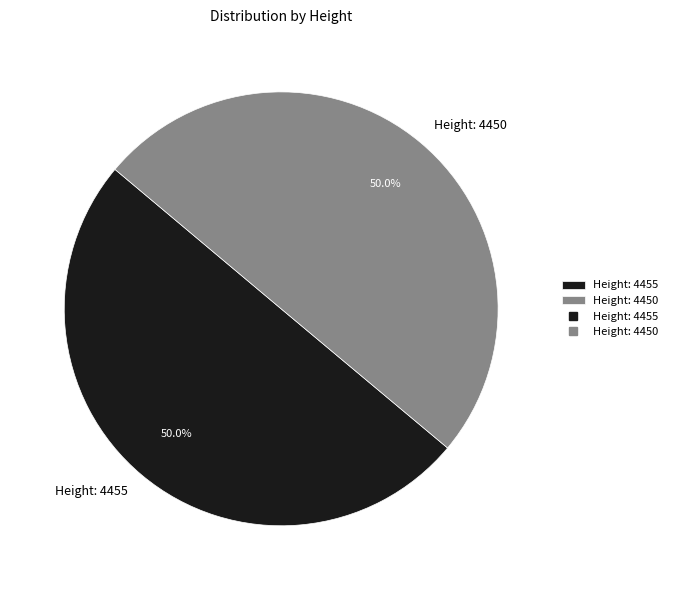

To the nearest percent, what percentage of the pie is Height: 4450?

50%